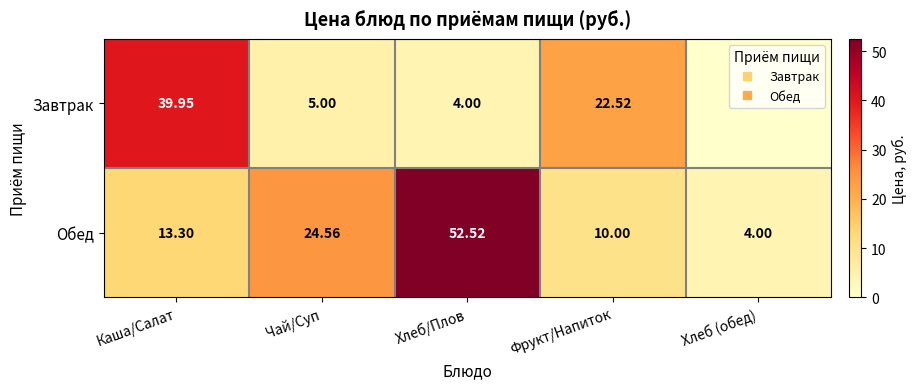

At Хлеб/Плов, list the series in order from smallest to largest.

Завтрак, Обед